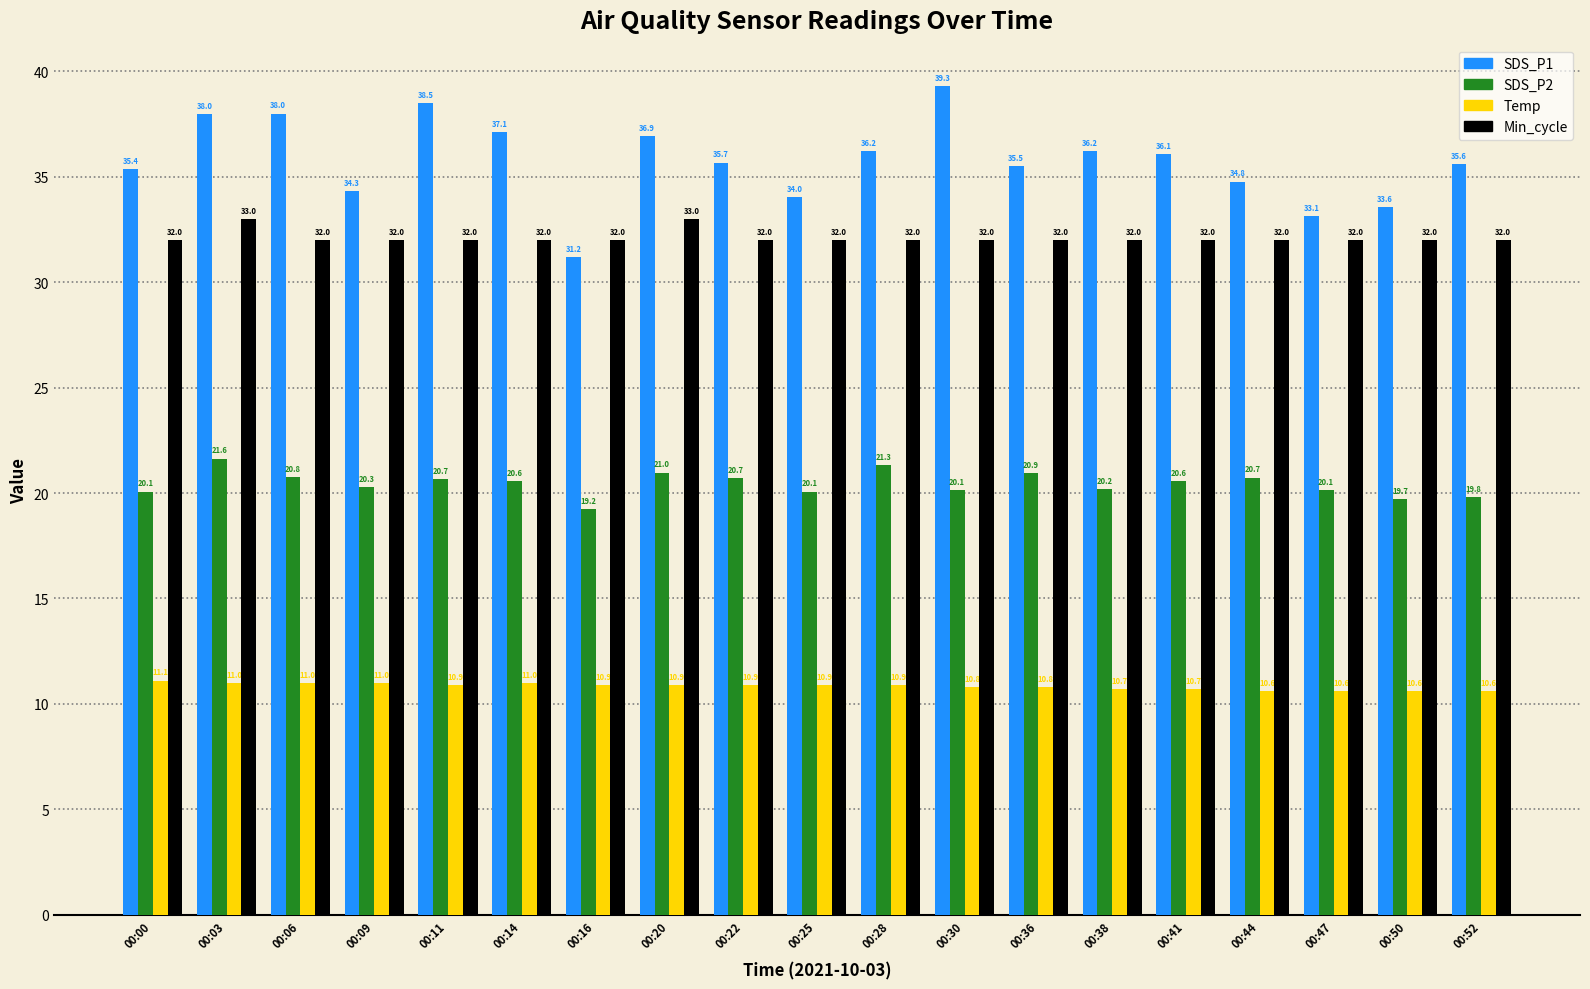

What value does the Temp series have at 00:14?

11.0